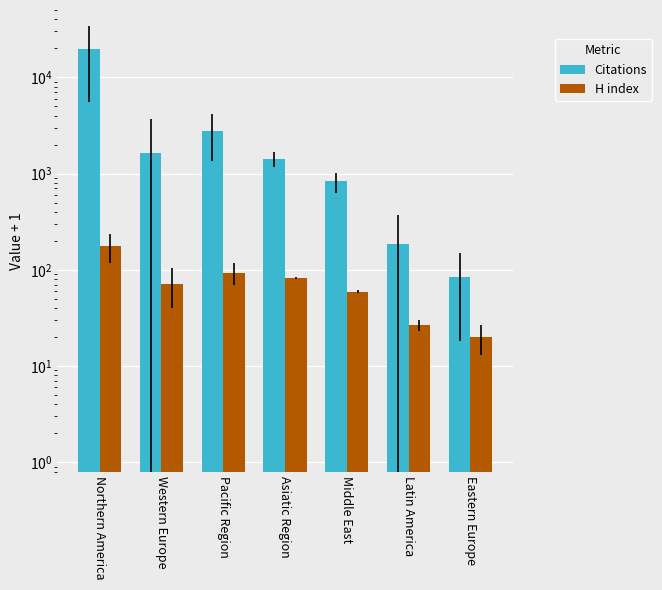

Where does the H index series first go above 71?

Northern America